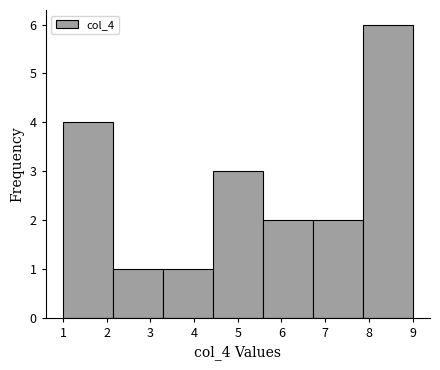

Reading left to right, list every bar in this chart as the range it spans on the x-axis followed by its height. Neither the bar edges nor the heights are printed on the chart, so give them approximately, as read against the axes.

1.0 to 2.1: 4
2.1 to 3.3: 1
3.3 to 4.4: 1
4.4 to 5.6: 3
5.6 to 6.7: 2
6.7 to 7.9: 2
7.9 to 9.0: 6